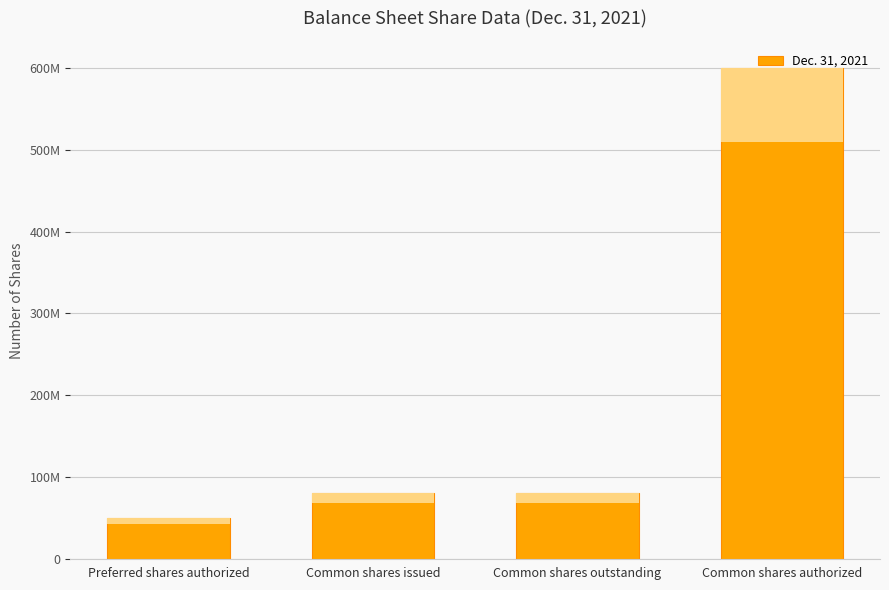

At which label is the value closest to 325000000?

Common shares issued